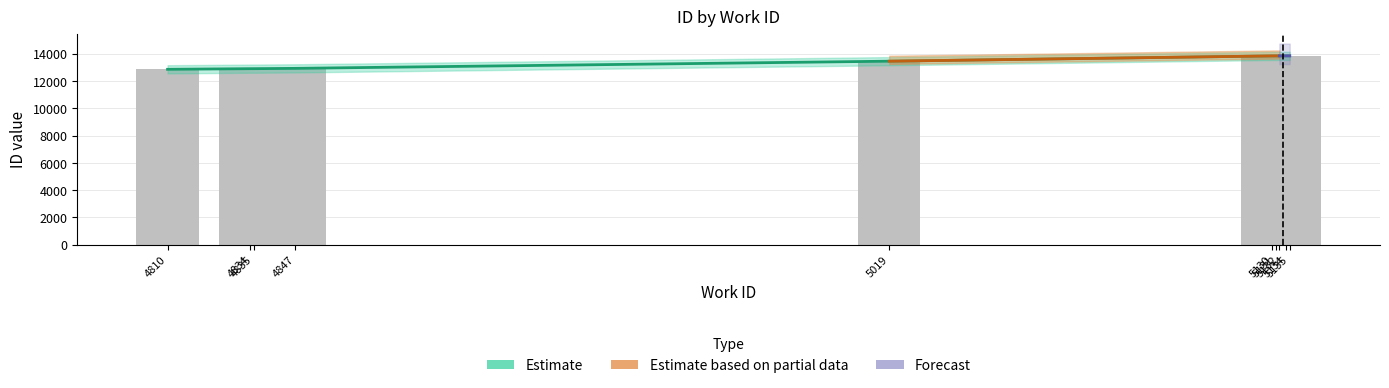

True or false: the data shows 18089 at 4835.

False